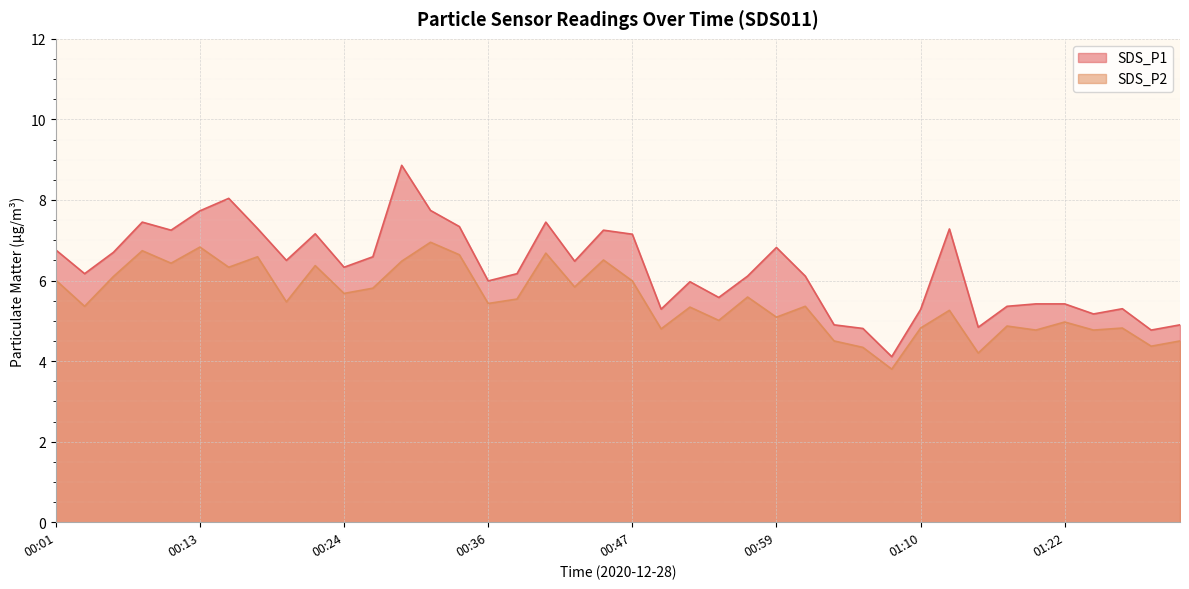

True or false: SDS_P2 and SDS_P1 cross at least once.

False